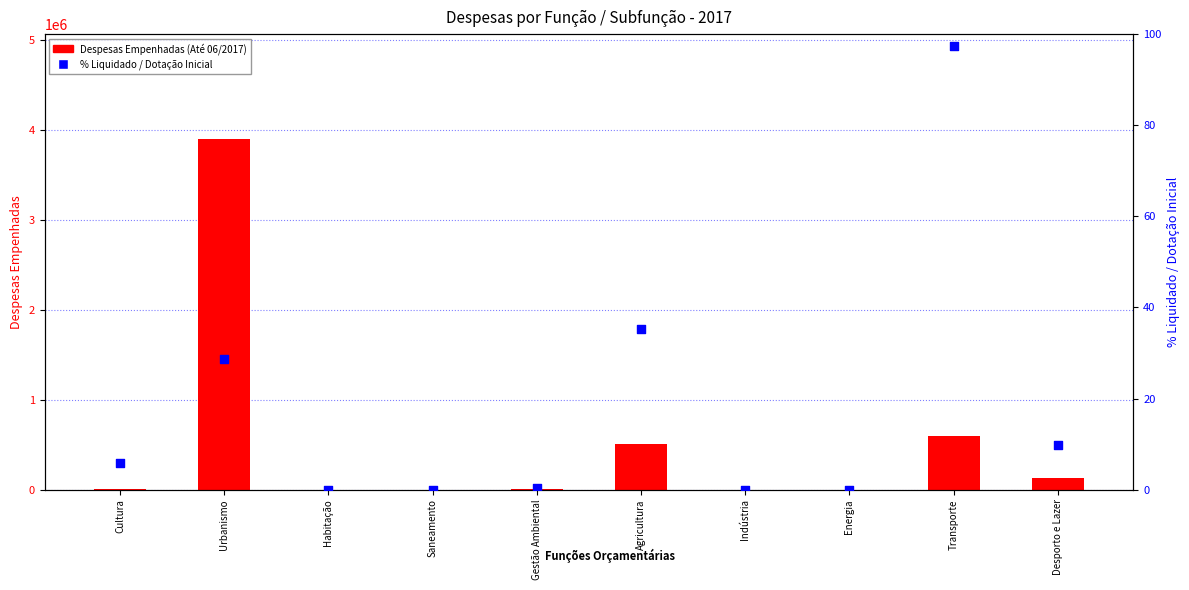

At how many categories does at least one series exceed 596454?

1